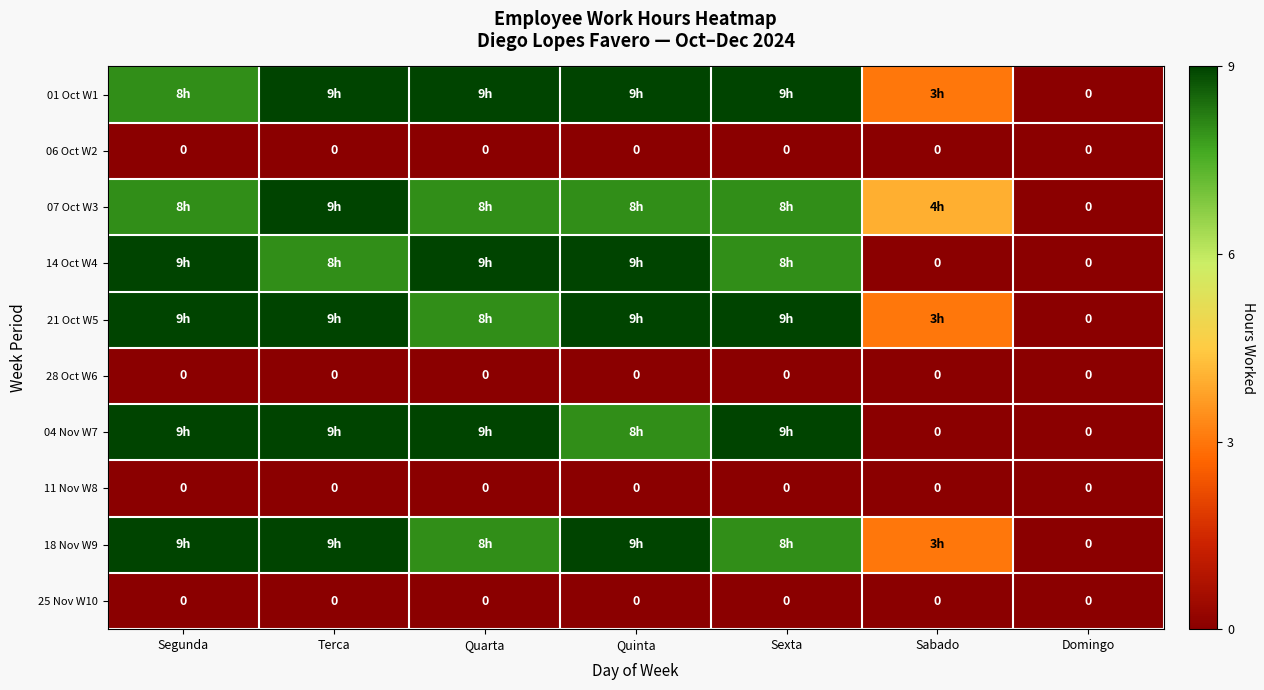

Is it true that 01 Oct W1 equals 8 at Segunda?

True